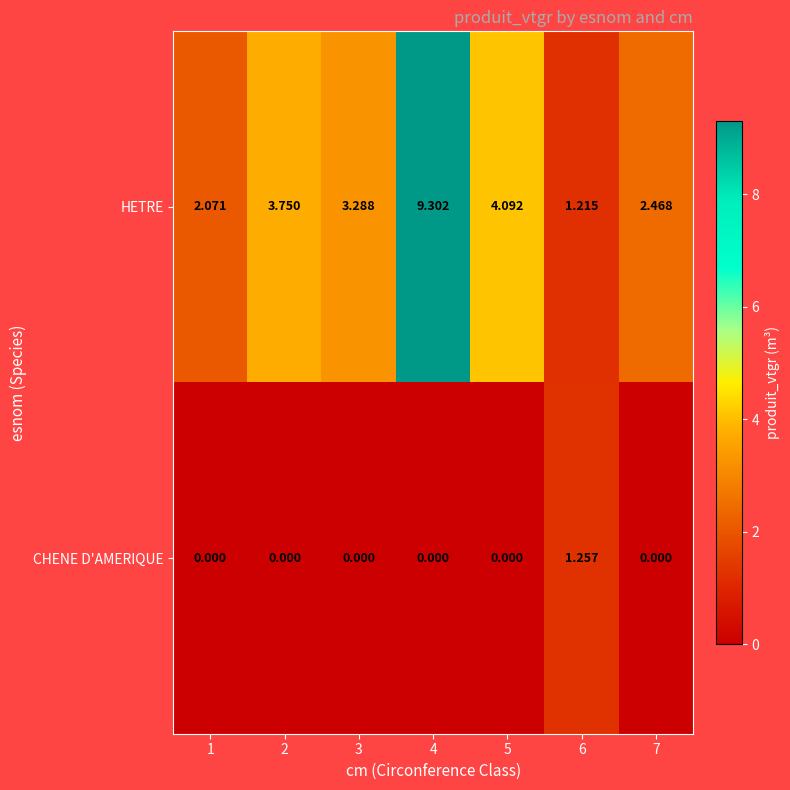

Which series has the largest range (max minus min)?

HETRE